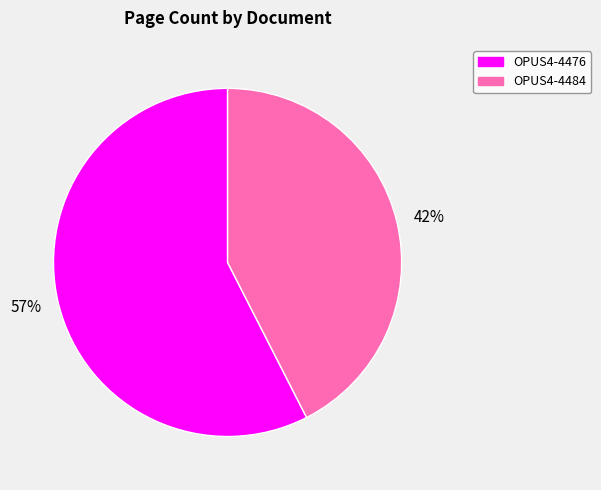

True or false: 42% accounts for 42% of the total.

True